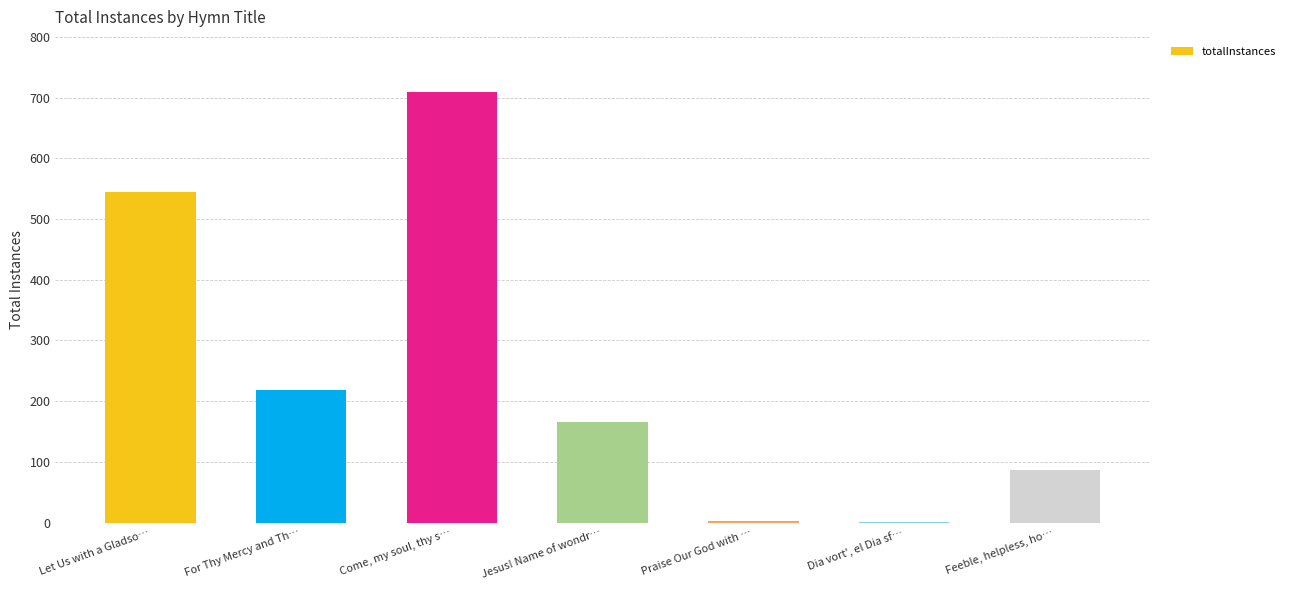

Which has a higher value, Feeble, helpless, ho… or Jesus! Name of wondr…?

Jesus! Name of wondr…